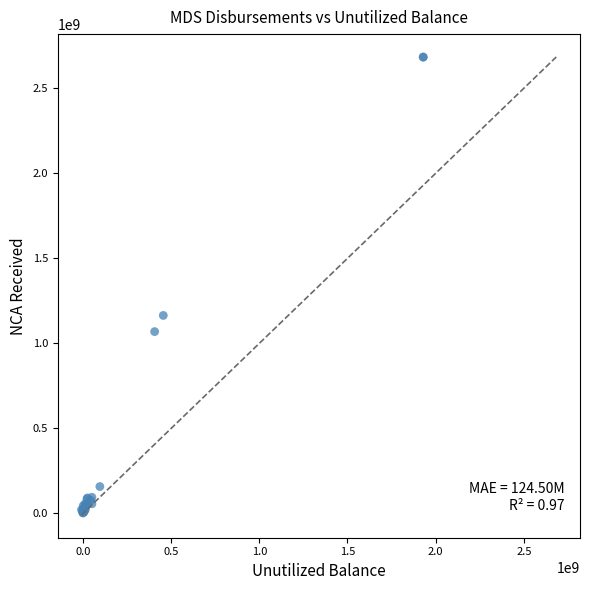

What Y value in the scatter plot is closest to 1343082349?

1164239385.3